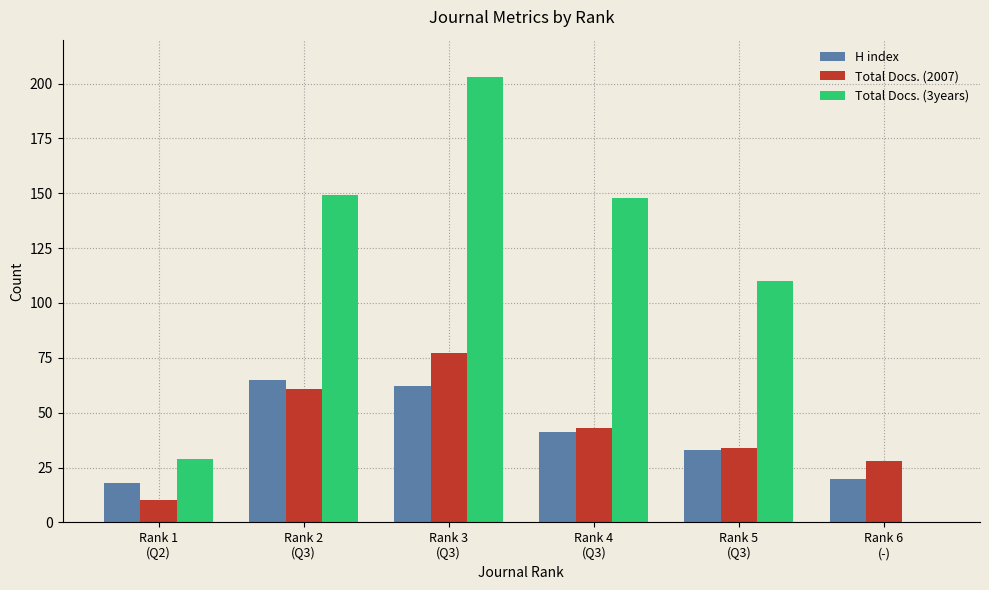

At which category is the sum across all series the highest?

Rank 3
(Q3)